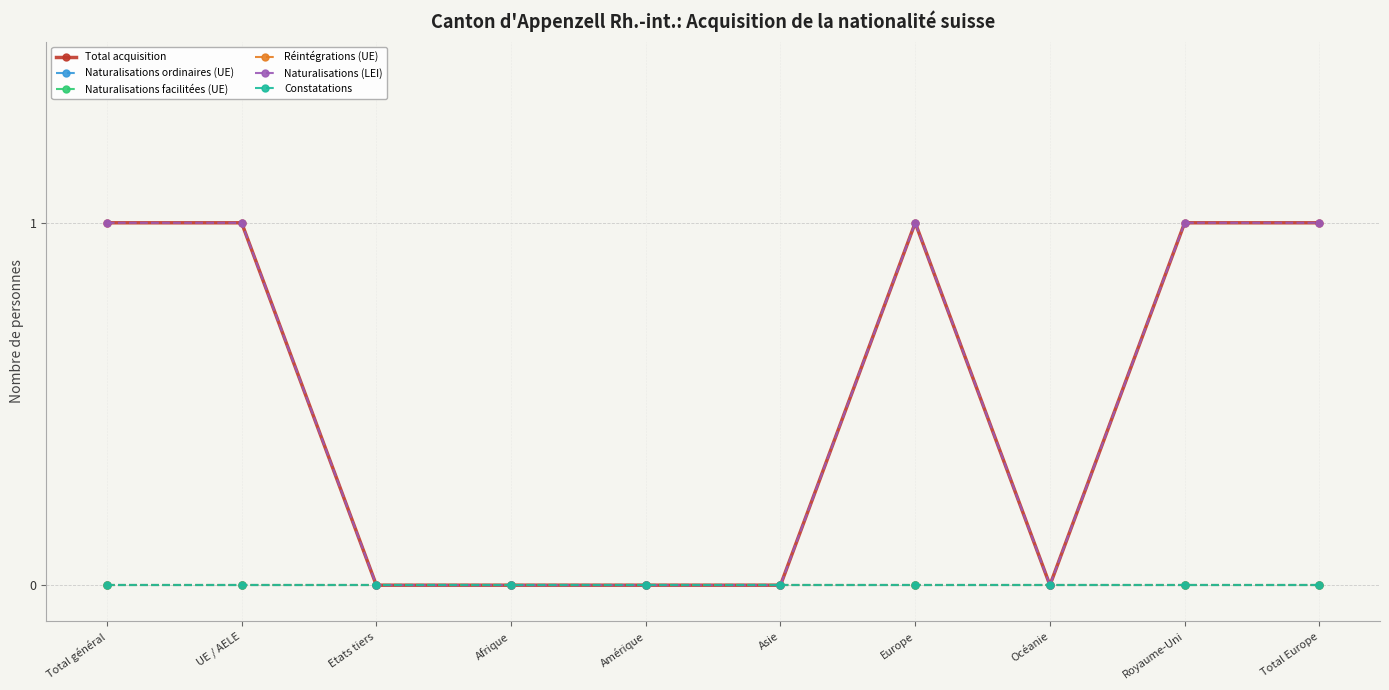

At how many categories does at least one series exceed 0?

5